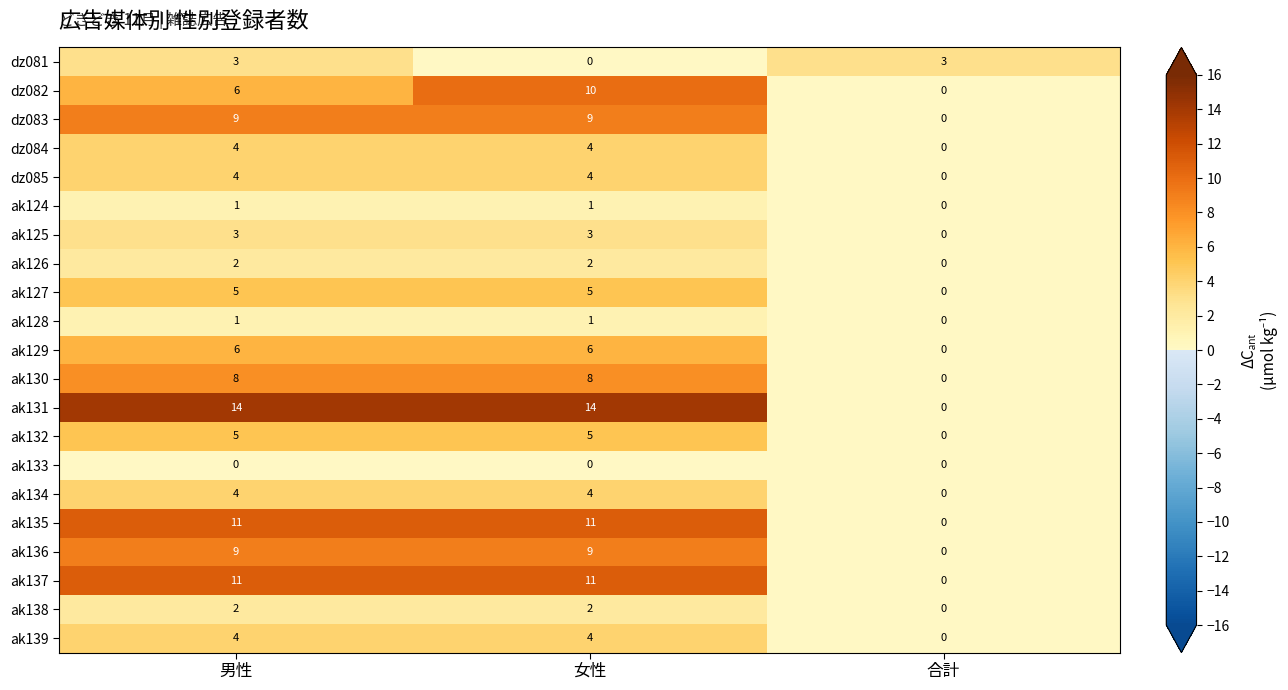

What is the difference between the maximum and minimum values in the ak129 series?

6